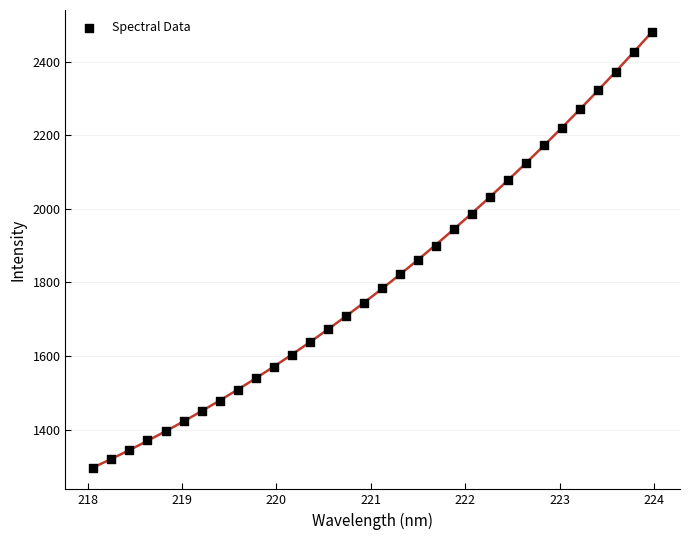

What is the range of X values (max minus min)?

5.9